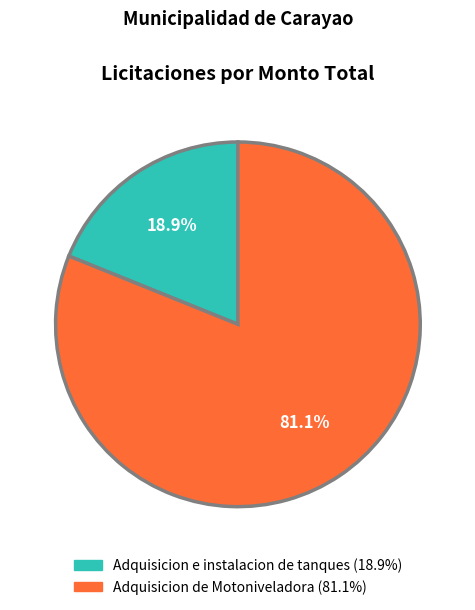

How many slices are in this pie chart?

2